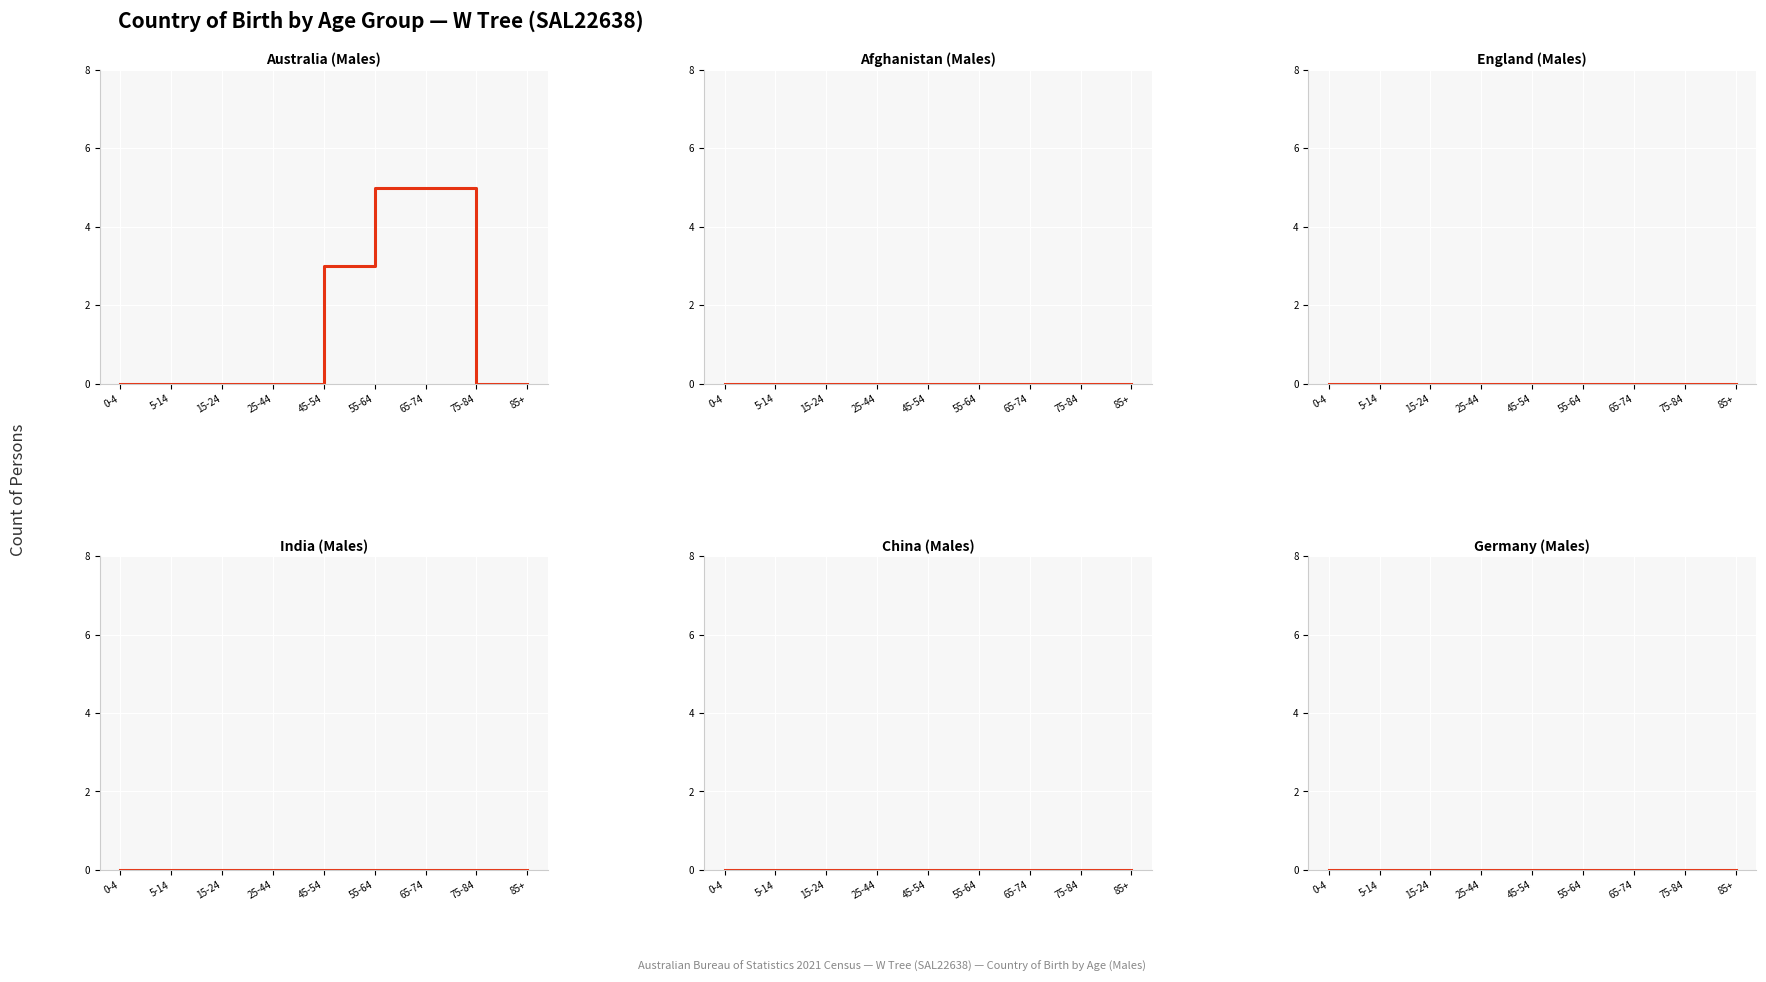

The value of England (Males) at 55-64 is 0. True or false?

True